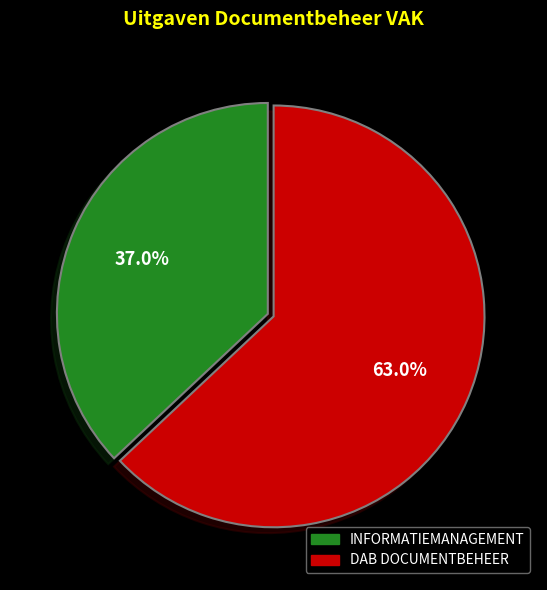

To the nearest percent, what percentage of the pie is DAB DOCUMENTBEHEER?

63%